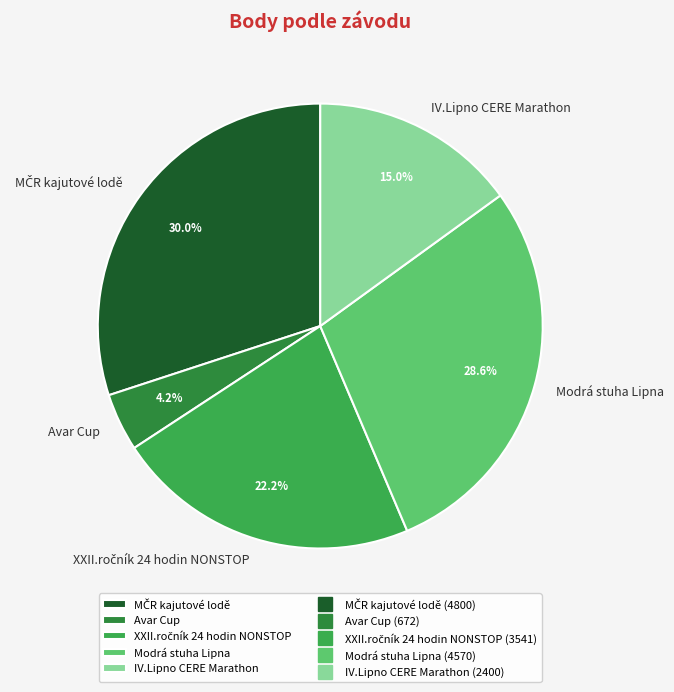

Approximately how many times larger is the value at Modrá stuha Lipna compared to IV.Lipno CERE Marathon?

1.9